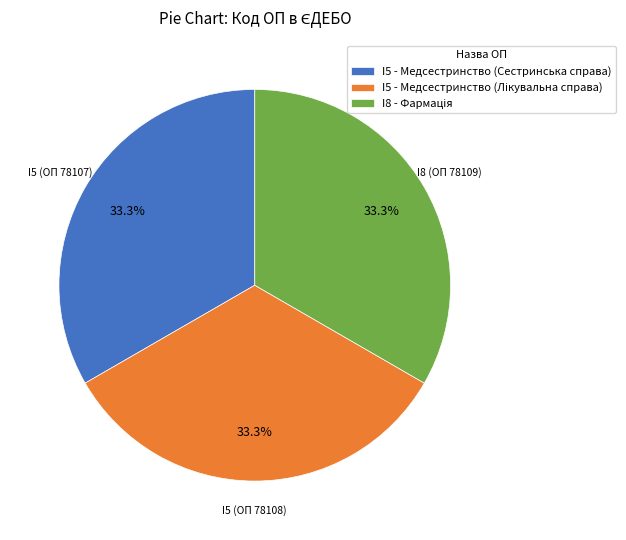

Is there any slice that represents more than half of the pie?

No